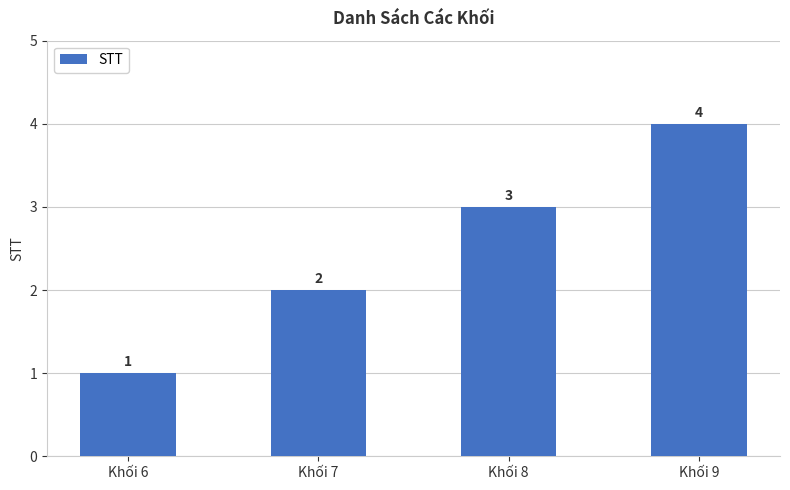

Count the values in the range 2 to 4.

3